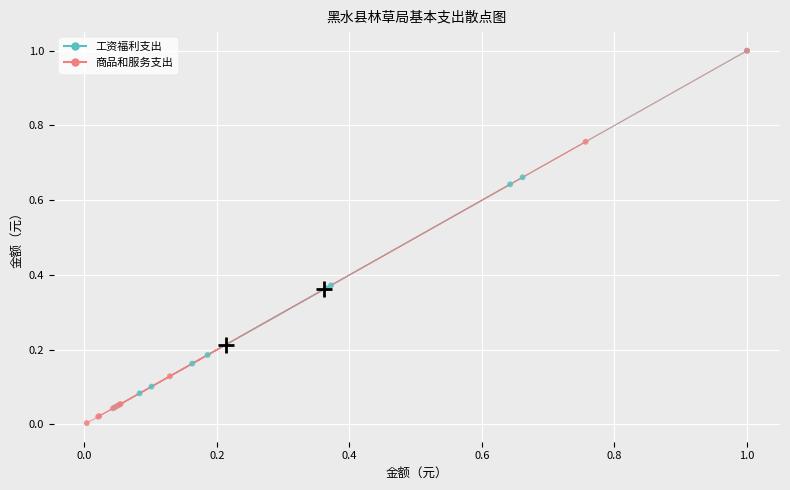

Which series has the largest Y range (max minus min)?

商品和服务支出